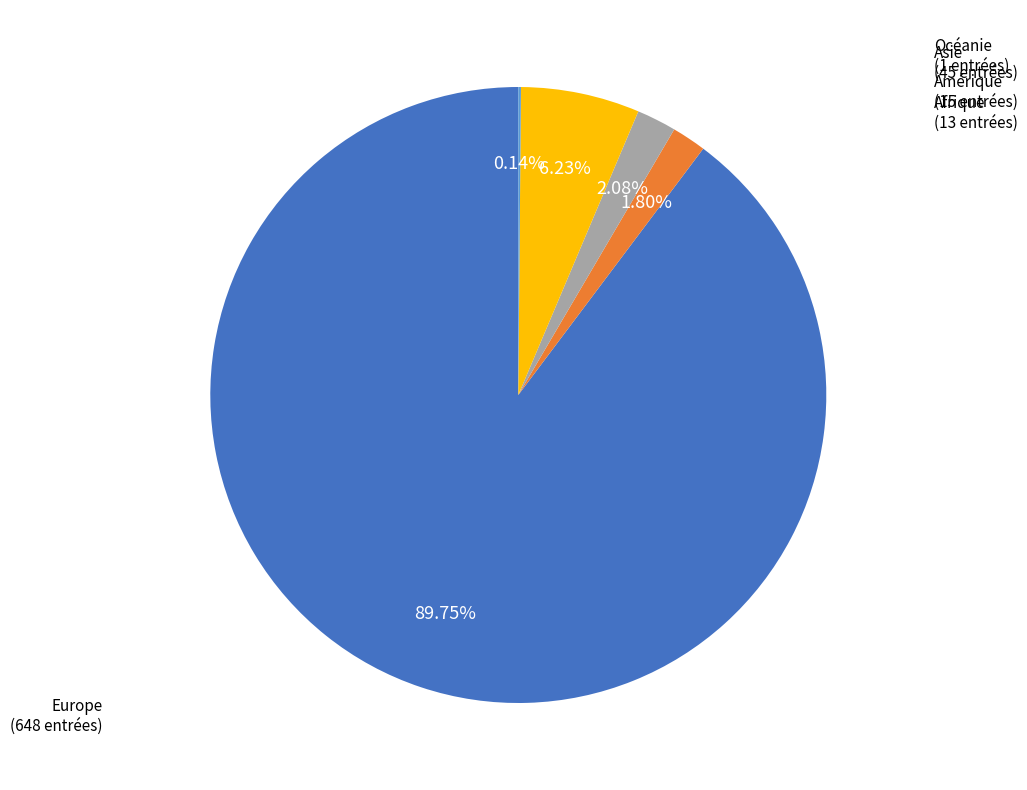

What portion of the pie excludes Europe?

10.2%